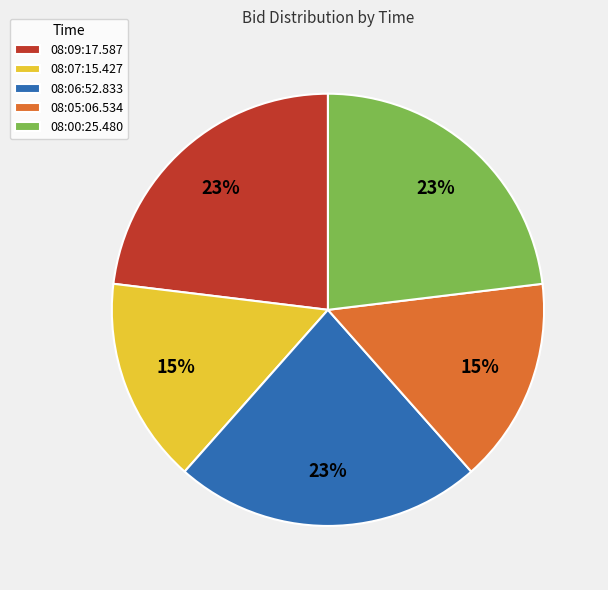

True or false: 08:06:52.833 accounts for 31% of the total.

False